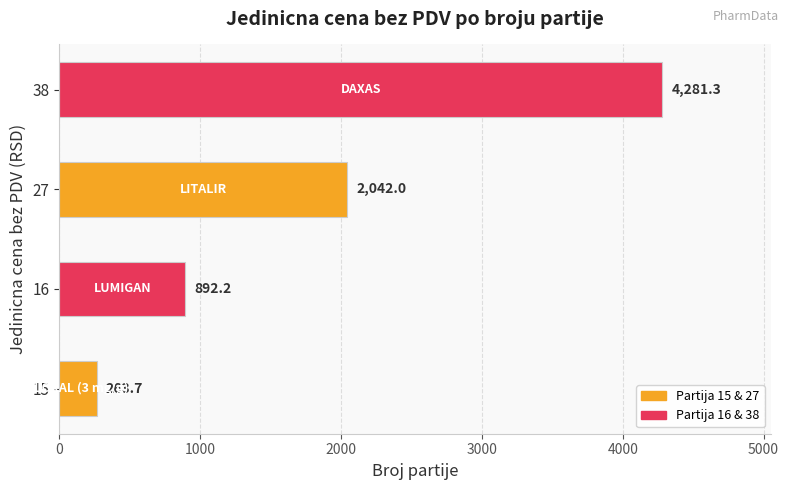

Rank the categories by value from highest to lowest.

38, 27, 16, 15